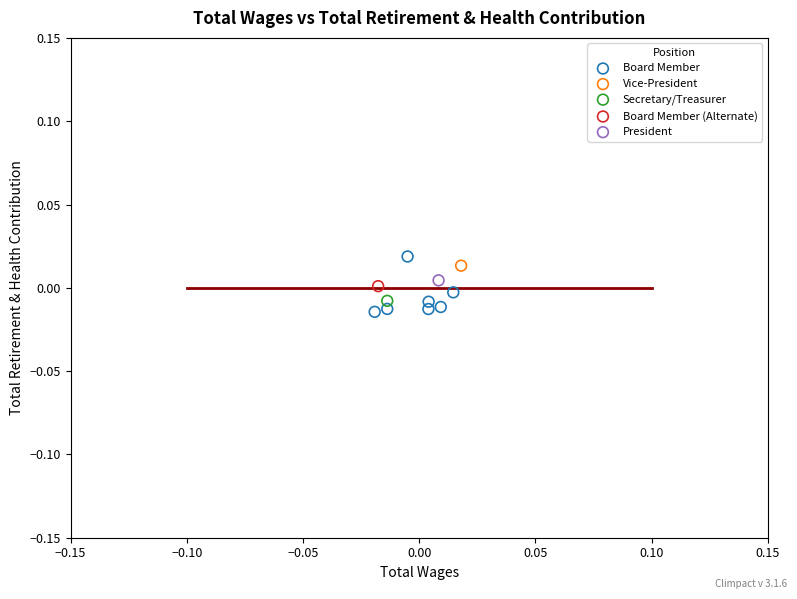

What are all the series names shown in the legend?

Board Member, Vice-President, Secretary/Treasurer, Board Member (Alternate), President